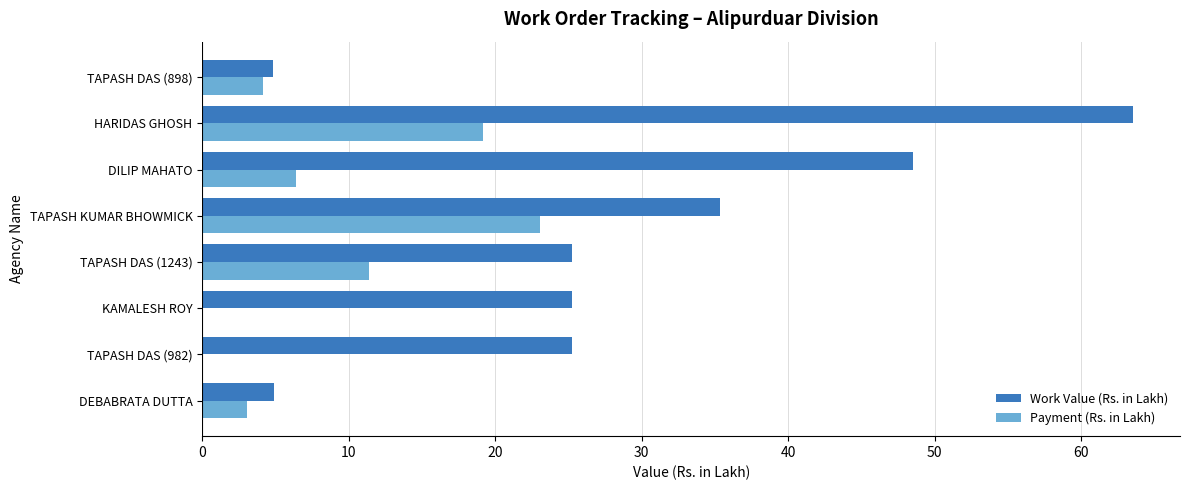

At which label is Work Value (Rs. in Lakh) closest to 34?

TAPASH KUMAR BHOWMICK